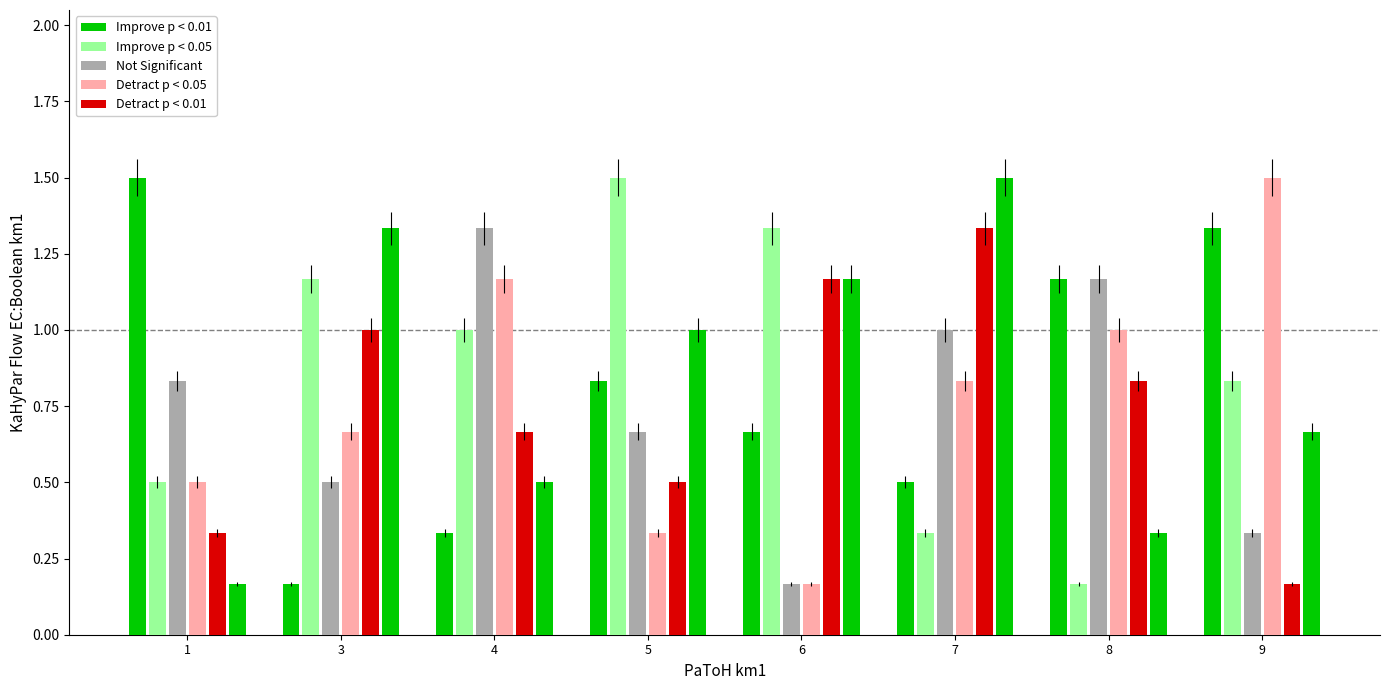

What is the value of the Improve p < 0.01 bar at the 4th from the left?

1.0